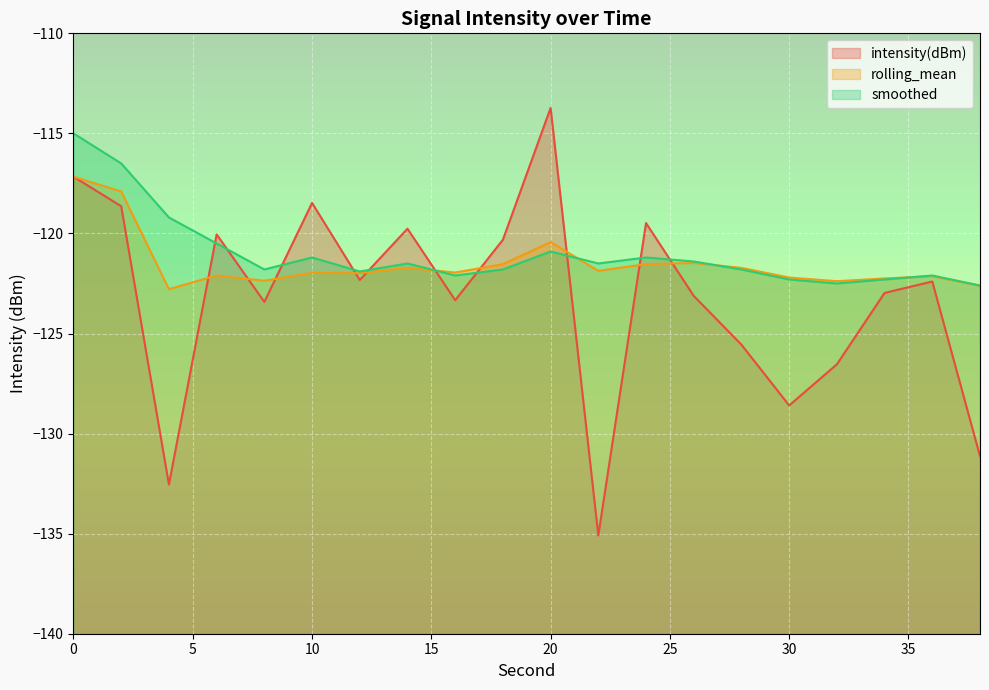

Reading left to right, what are all the values shown in this chart?

intensity(dBm): -117.2	-118.6	-132.5	-120.0	-123.4	-118.5	-122.3	-119.8	-123.3	-120.3	-113.7	-135.1	-119.5	-123.1	-125.6	-128.6	-126.5	-123.0	-122.4	-131.1
rolling_mean: -117.2	-117.9	-122.8	-122.1	-122.4	-122.0	-122.0	-121.7	-122.0	-121.5	-120.4	-121.9	-121.5	-121.5	-121.7	-122.2	-122.4	-122.2	-122.1	-122.6
smoothed: -115.0	-116.5	-119.2	-120.5	-121.8	-121.2	-121.9	-121.5	-122.1	-121.8	-120.9	-121.5	-121.2	-121.4	-121.8	-122.3	-122.5	-122.3	-122.1	-122.6